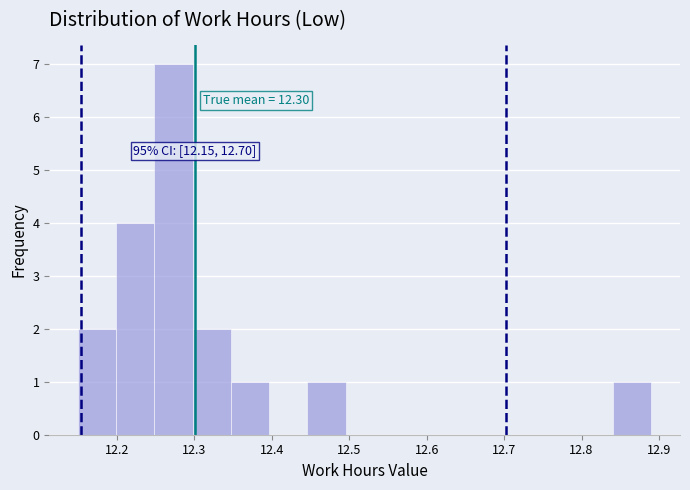

Which range on the x-axis has the tallest bar?

12.25 to 12.30